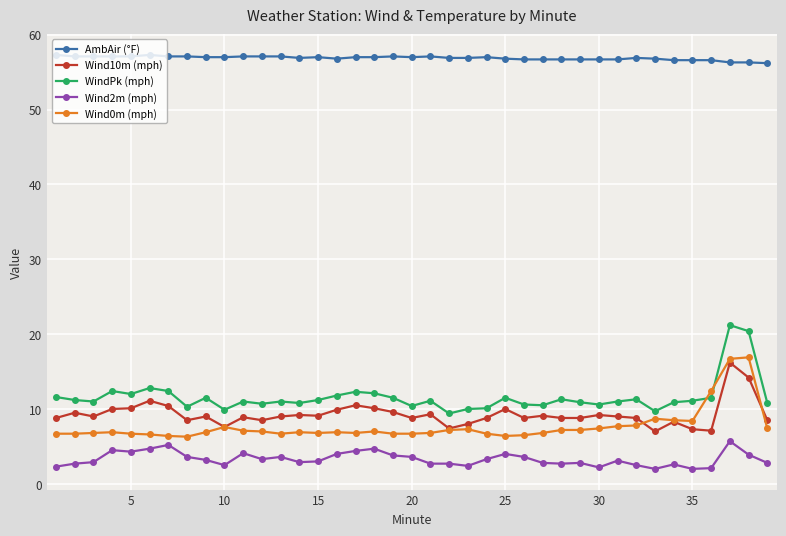

Which series has the largest range (max minus min)?

WindPk (mph)